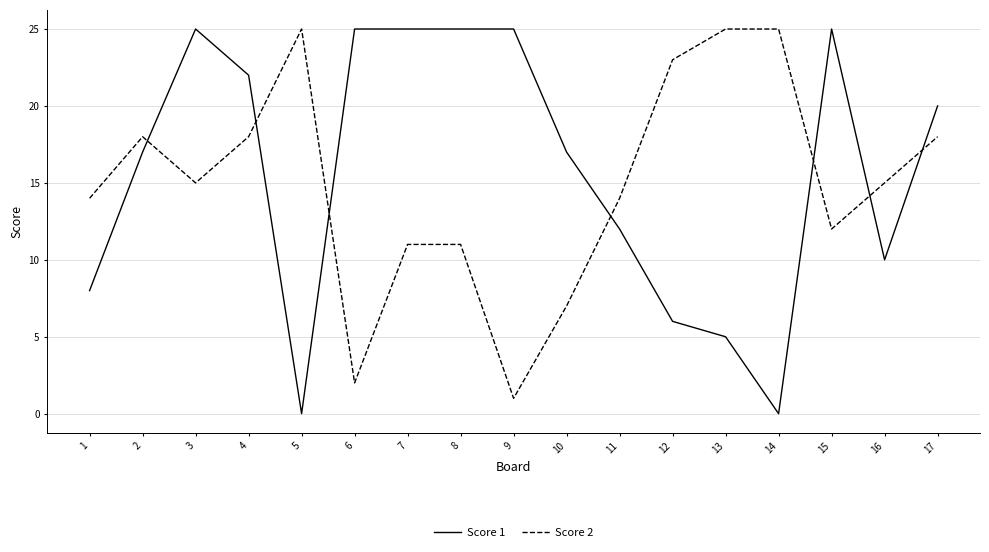

True or false: Score 1 and Score 2 cross at least once.

True